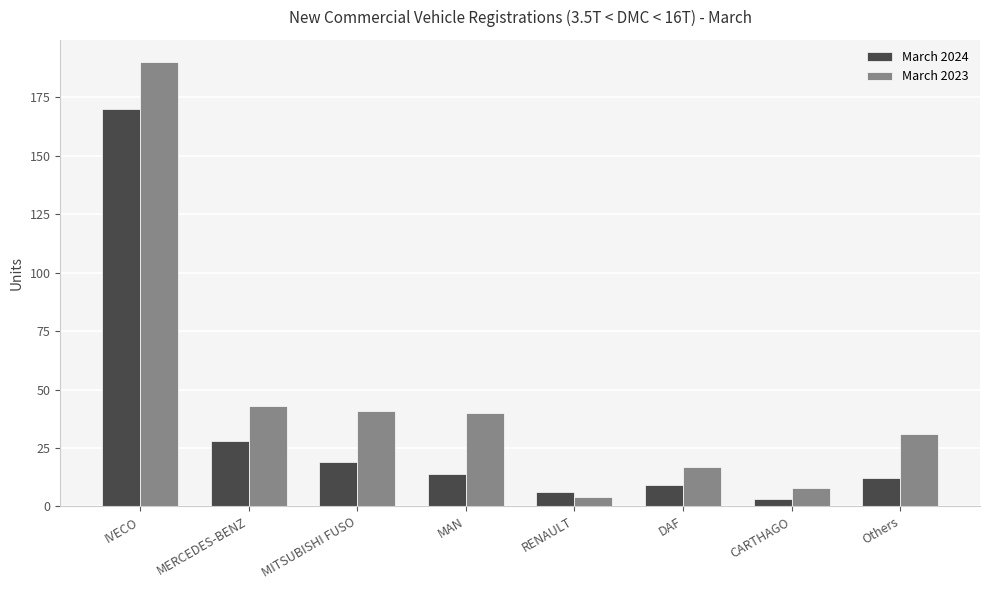

What is the approximate value of March 2024 at RENAULT, to the nearest 5?

5